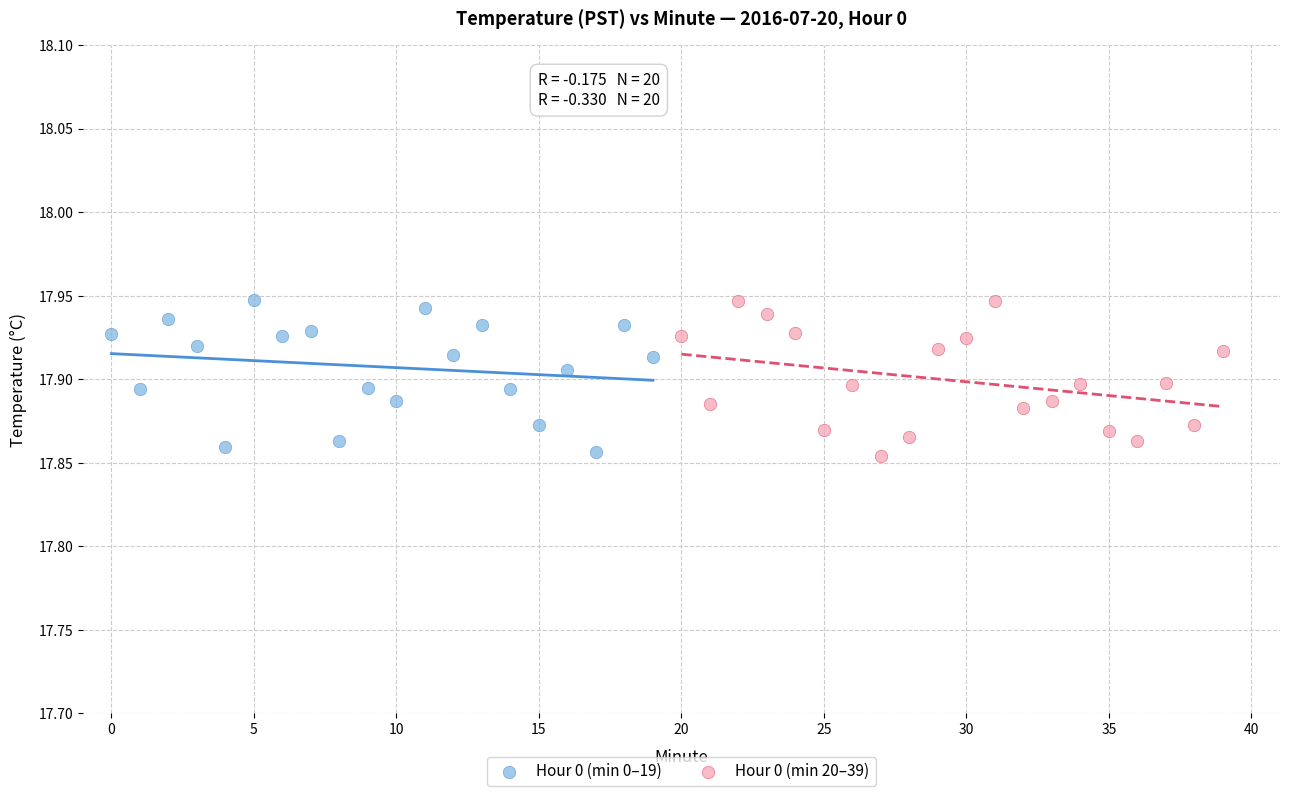

What are all the series names shown in the legend?

Hour 0 (min 0–19), Hour 0 (min 20–39)